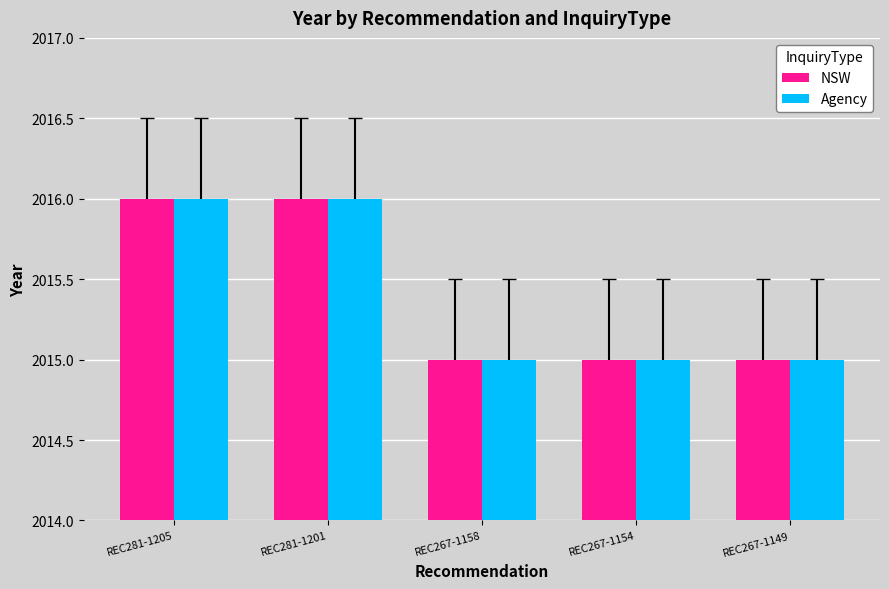

True or false: NSW has a value of 2015 at REC267-1154.

True